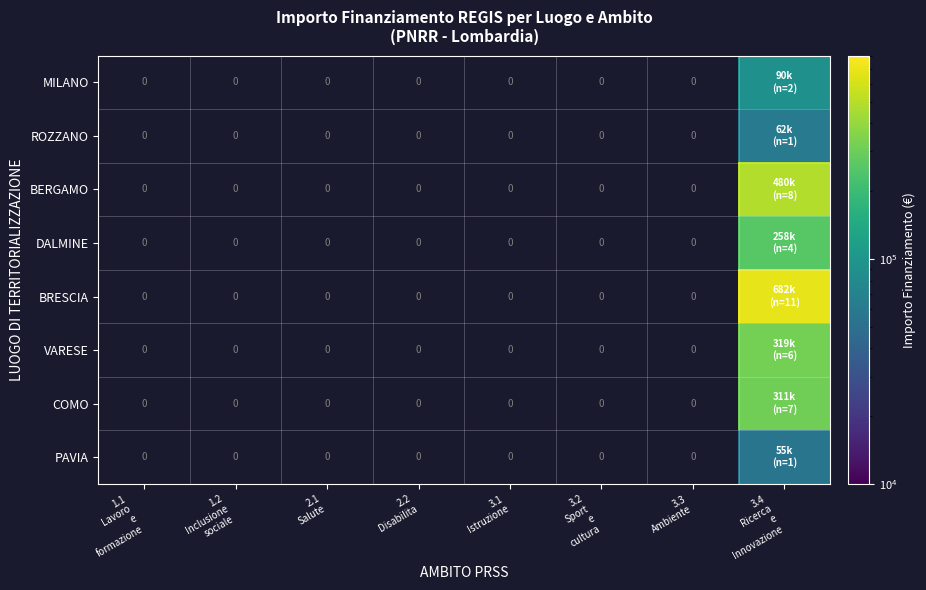

Rank the categories by BRESCIA value from lowest to highest.

1.1 Lavoro e formazione, 1.2 Inclusione sociale, 2.1 Salute, 2.2 Disabilita, 3.1 Istruzione, 3.2 Sport e cultura, 3.3 Ambiente, 3.4 Ricerca e Innovazione